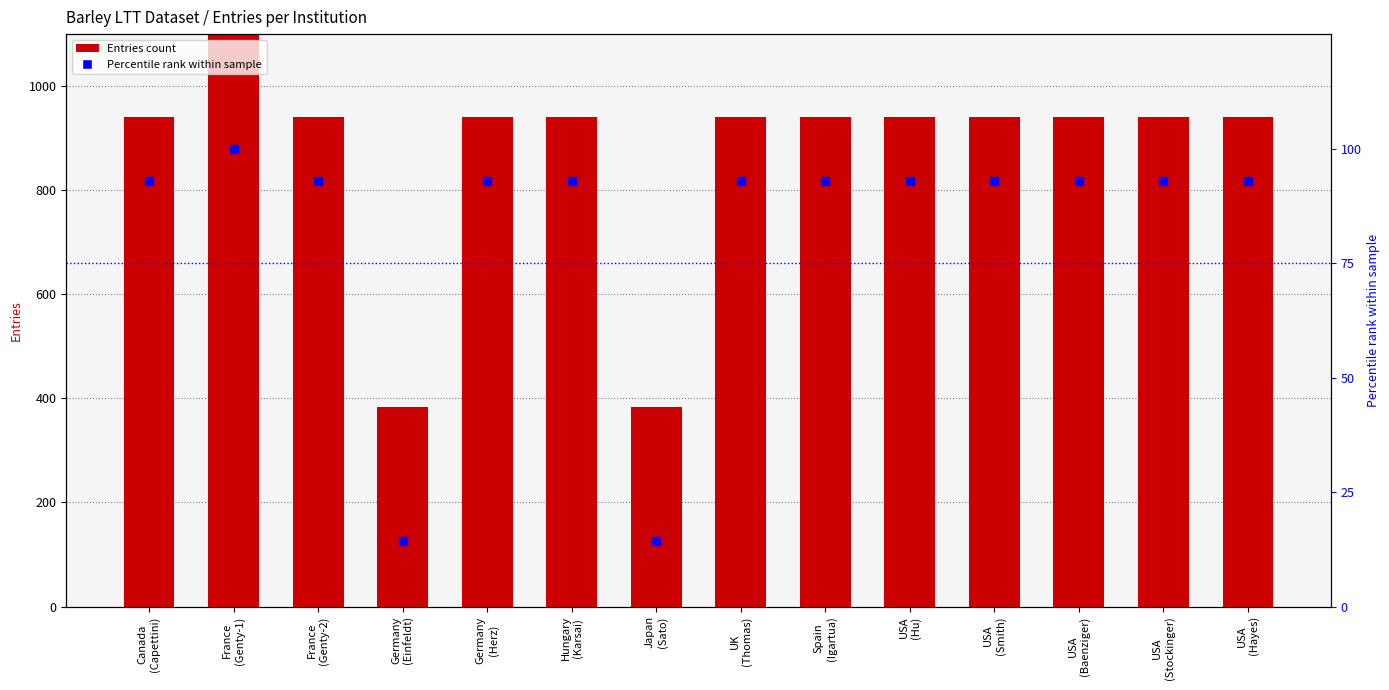

What are all the series names shown in the legend?

Entries, Percentile rank